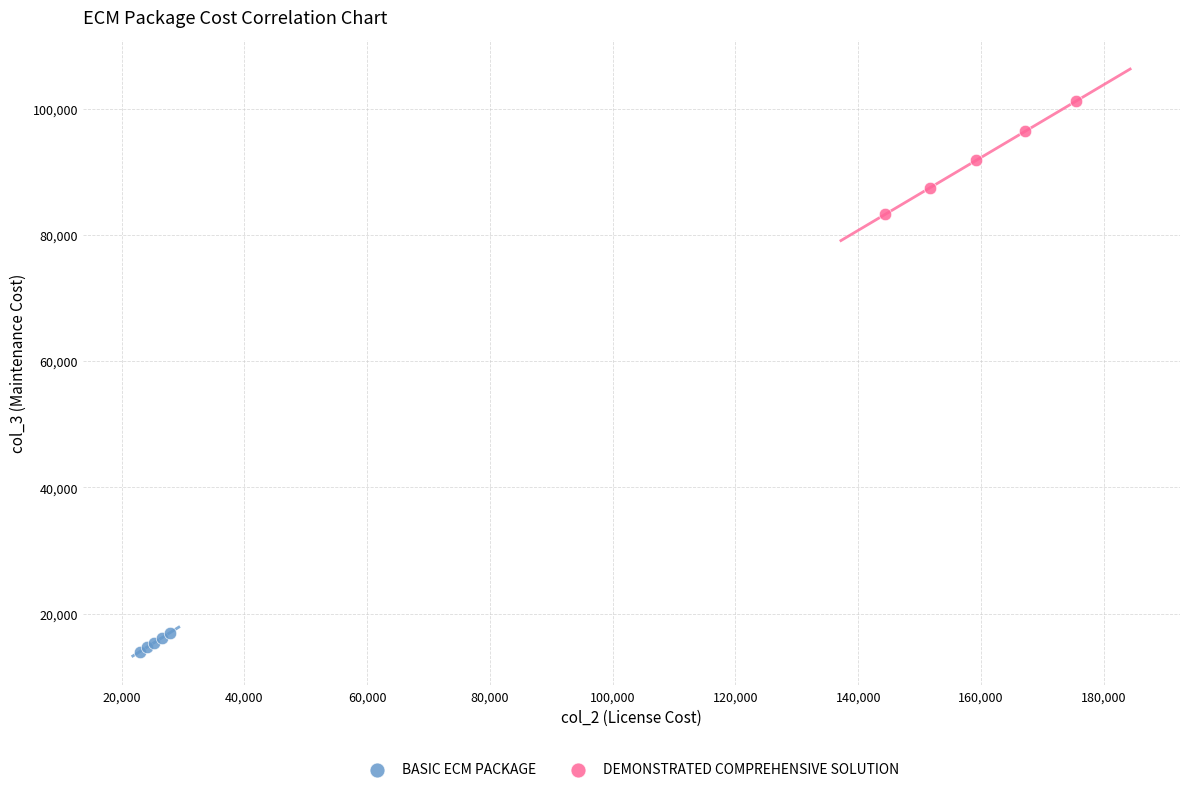

Which series reaches the minimum Y coordinate?

BASIC ECM PACKAGE